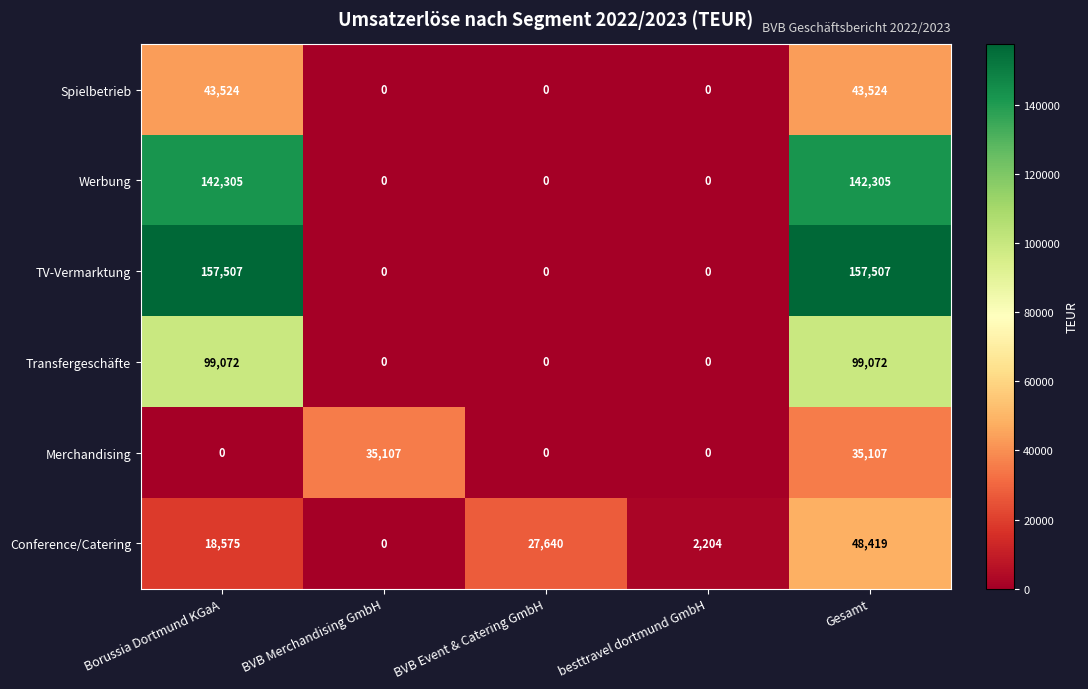

List the labels in order of Conference/Catering value, largest first.

Gesamt, BVB Event & Catering GmbH, Borussia Dortmund KGaA, besttravel dortmund GmbH, BVB Merchandising GmbH